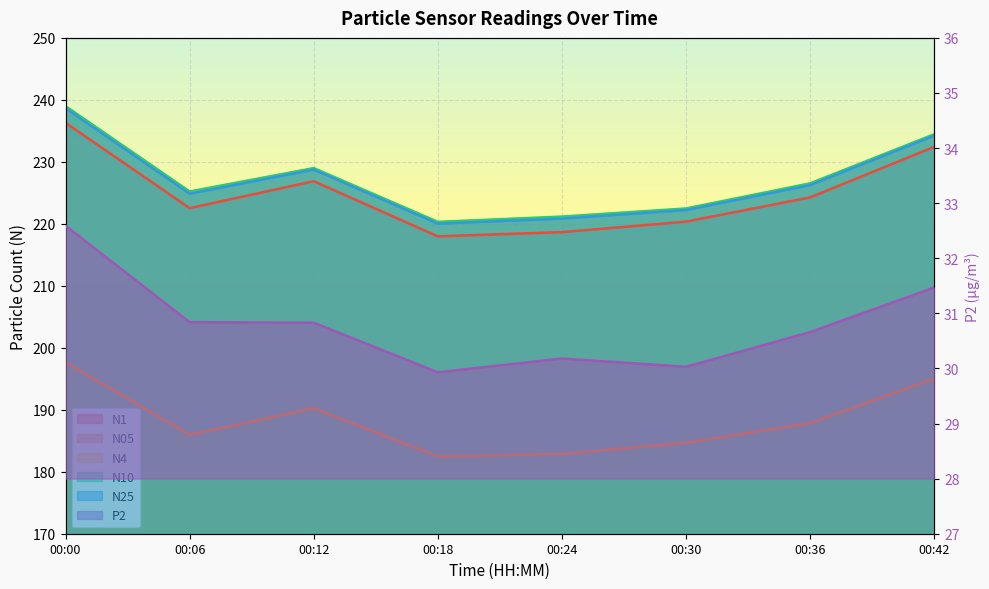

Which series has the largest total across all categories?

N10